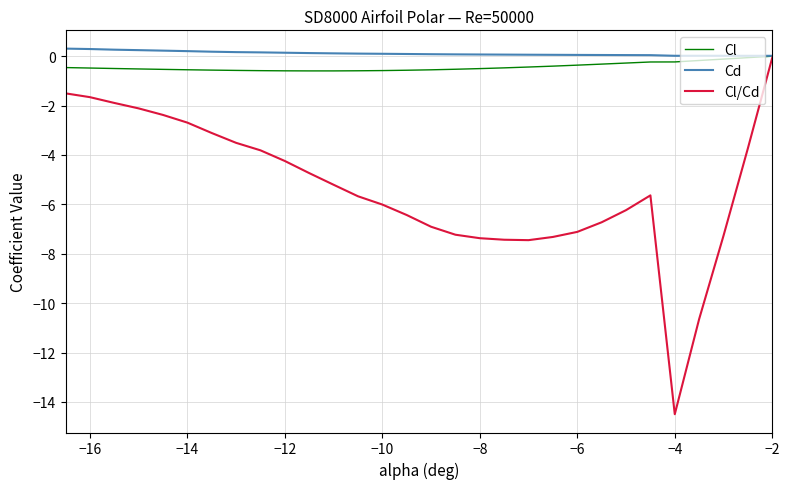

What is the difference between the maximum and minimum values in the Cl/Cd series?

14.4